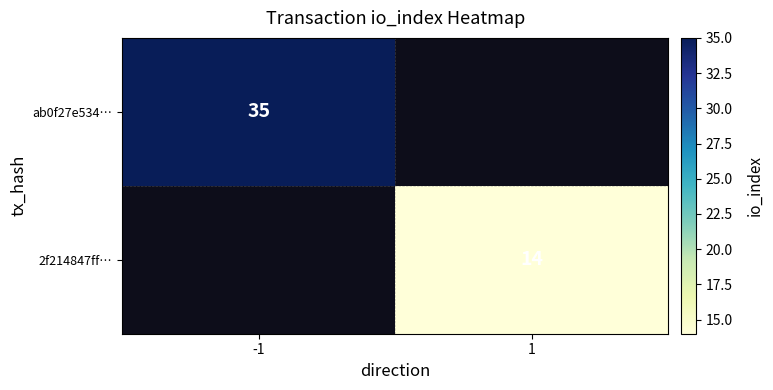

The value of 2f214847ff… at 1 is 5. True or false?

False